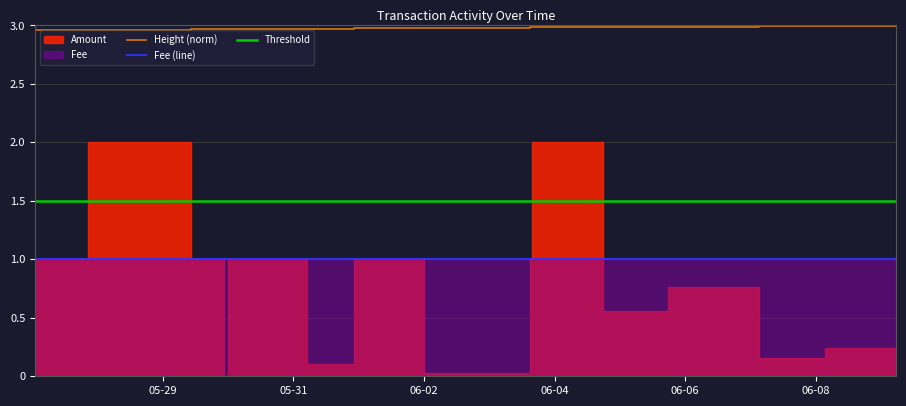

True or false: Amount has a value of 1.7 at 2017-05-29 10:14:43.

False